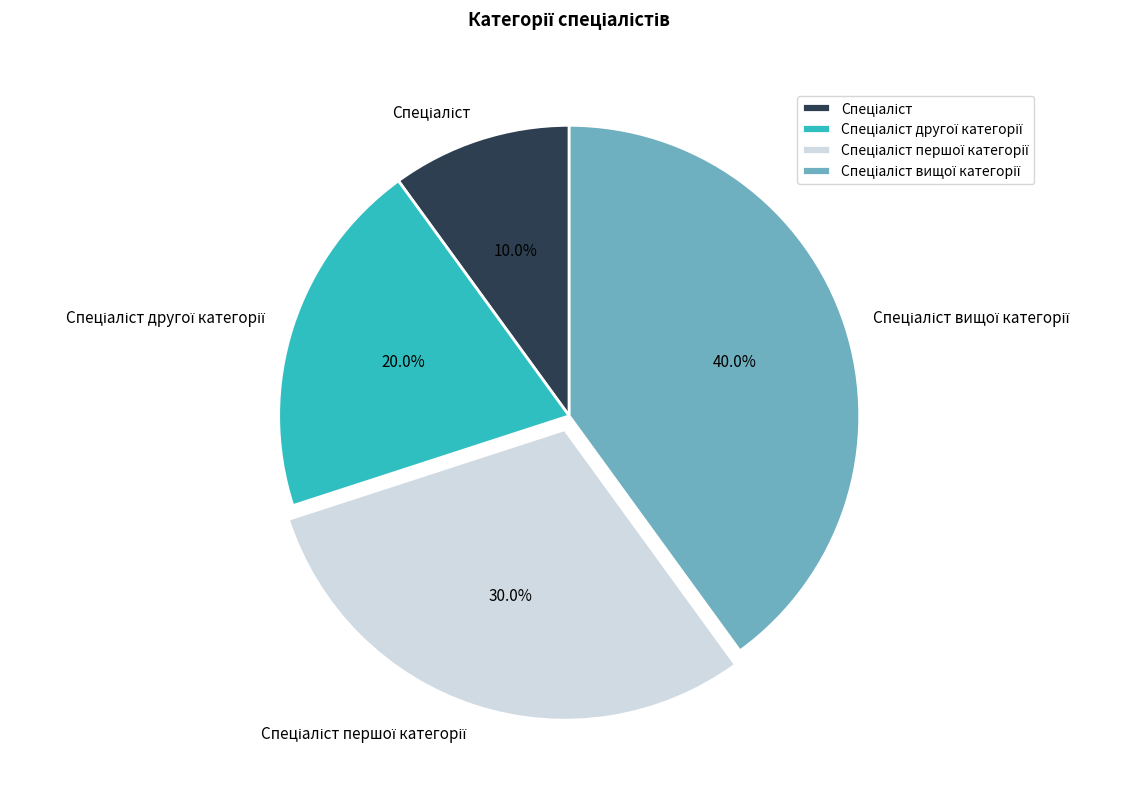

Is there any slice that represents more than half of the pie?

No